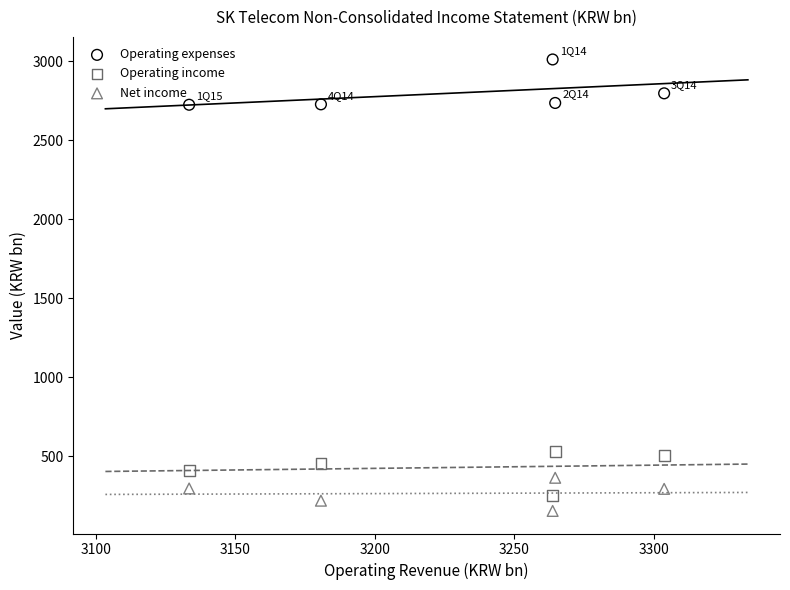

What is the X range (max minus min) for the scatter plot?

170.2